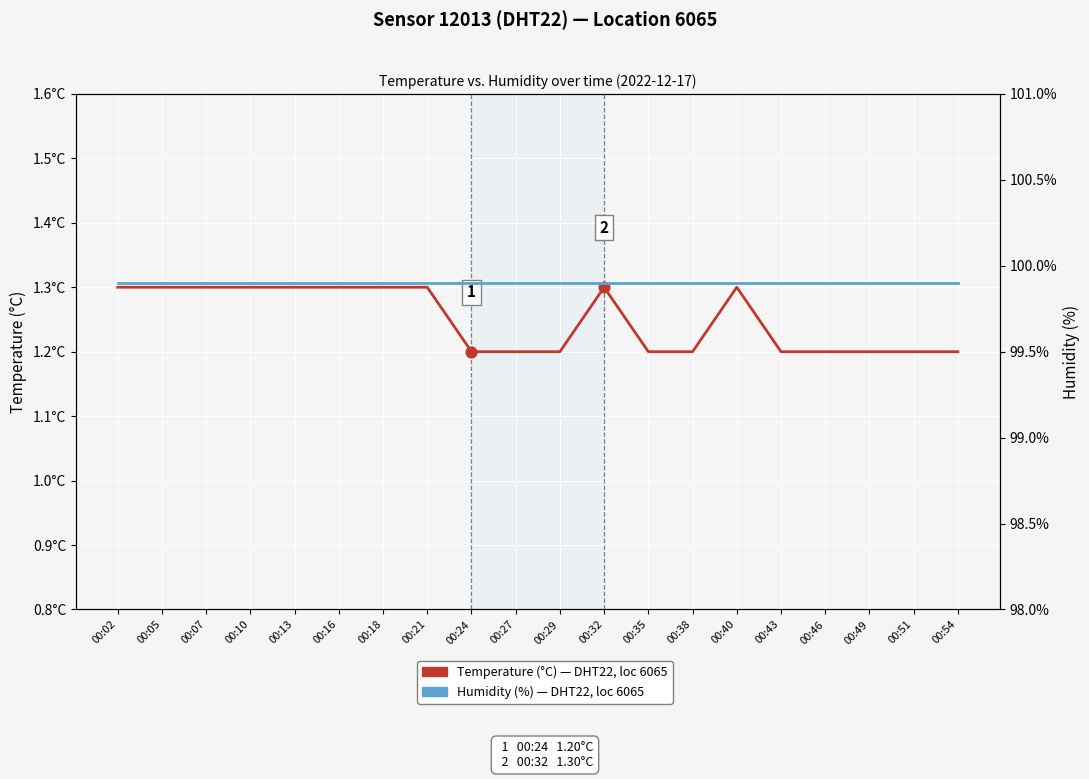

Is the value of Temperature (°C) — Sensor 12013, Location 6065 at 00:38 greater than the value of Humidity (%) — Sensor 12013, Location 6065 at 00:16?

No